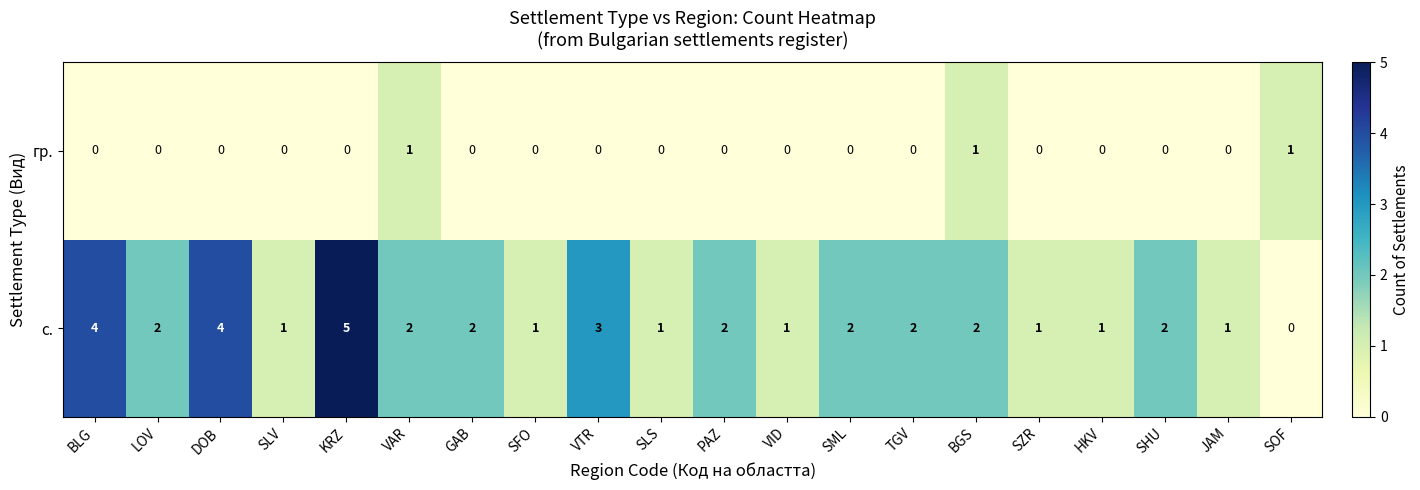

At SOF, list the series in order from largest to smallest.

гр., с.